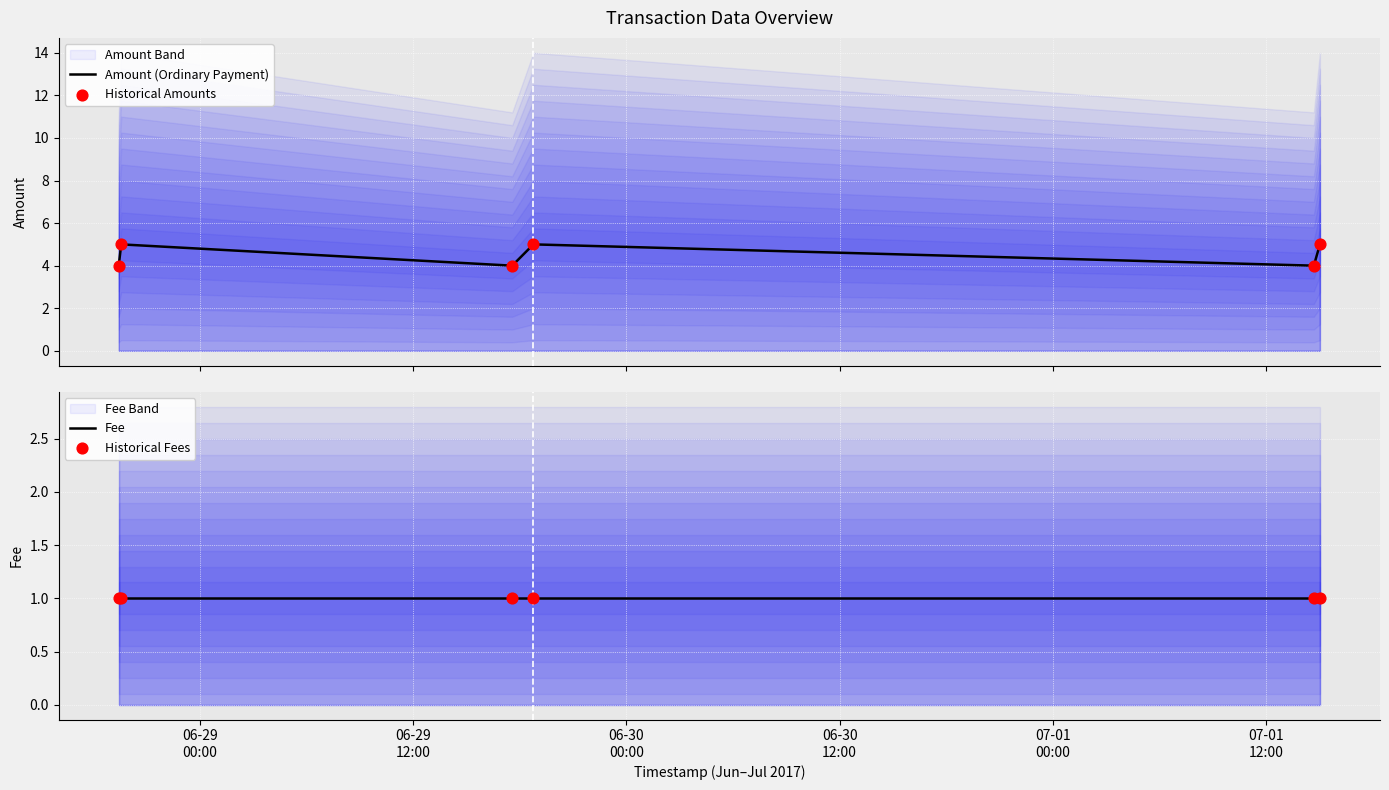

Which series reaches the minimum Y coordinate?

Fee